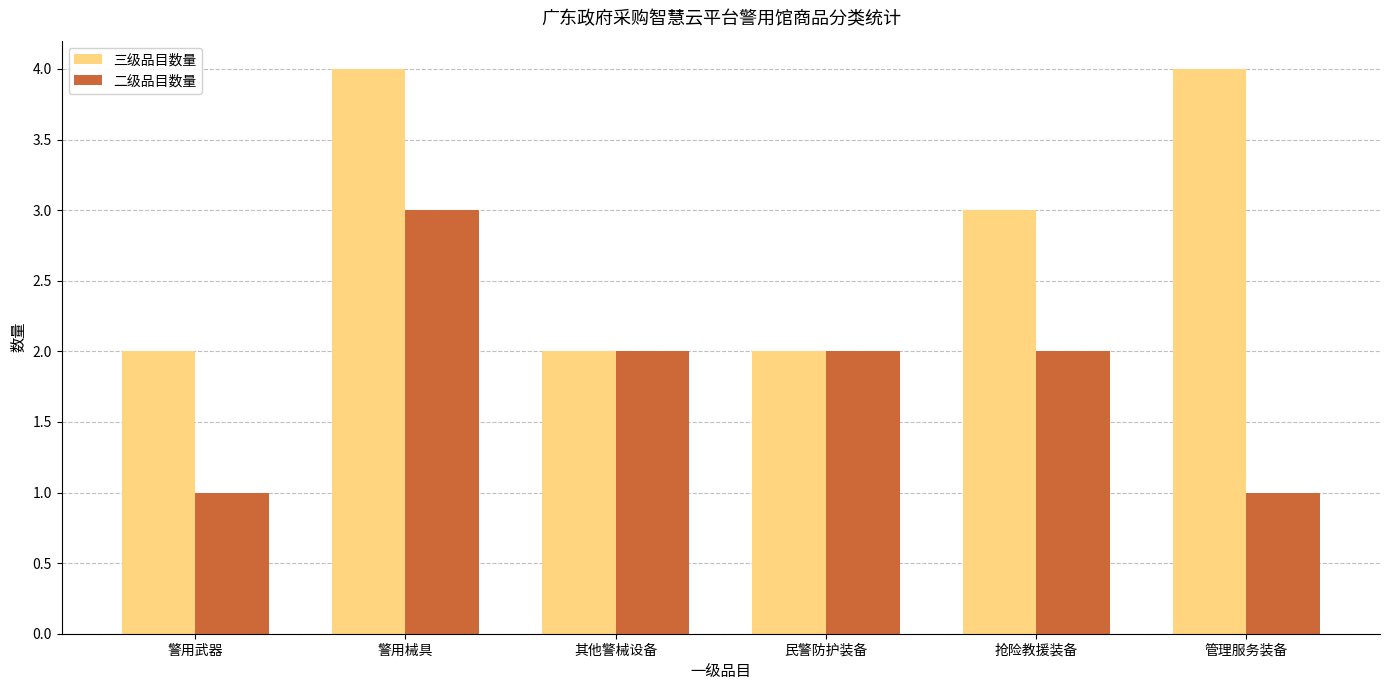

Which series has the largest total across all categories?

三级品目数量